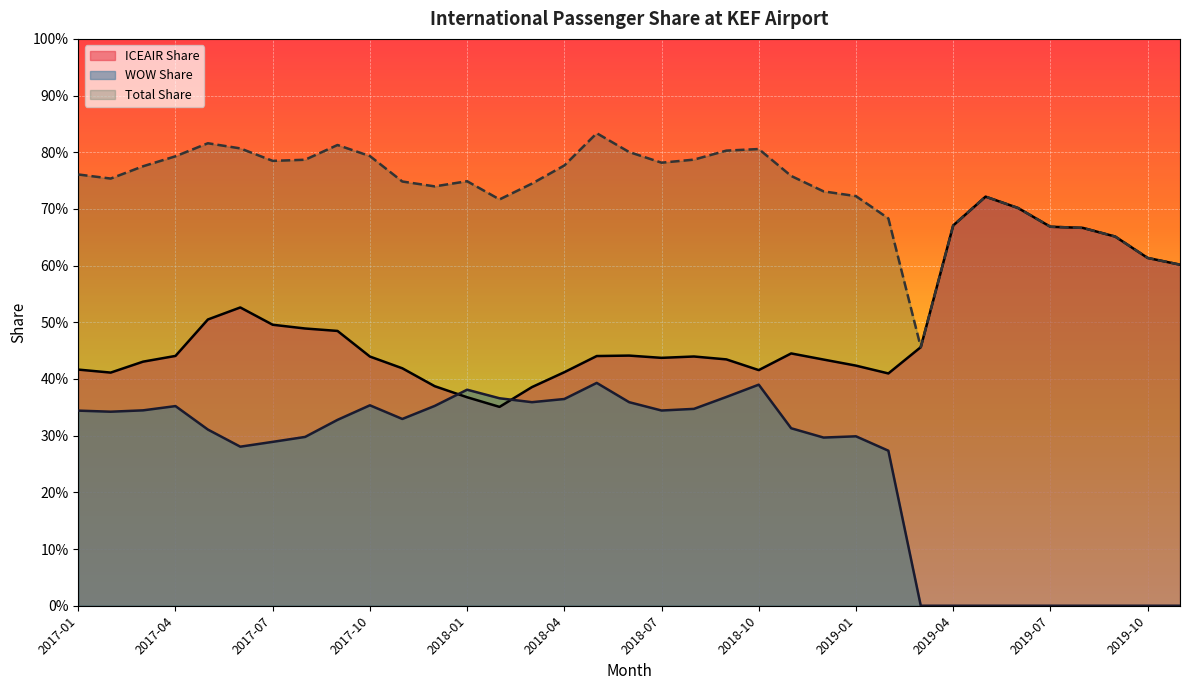

True or false: Total Share and ICEAIR Share intersect in this chart.

False